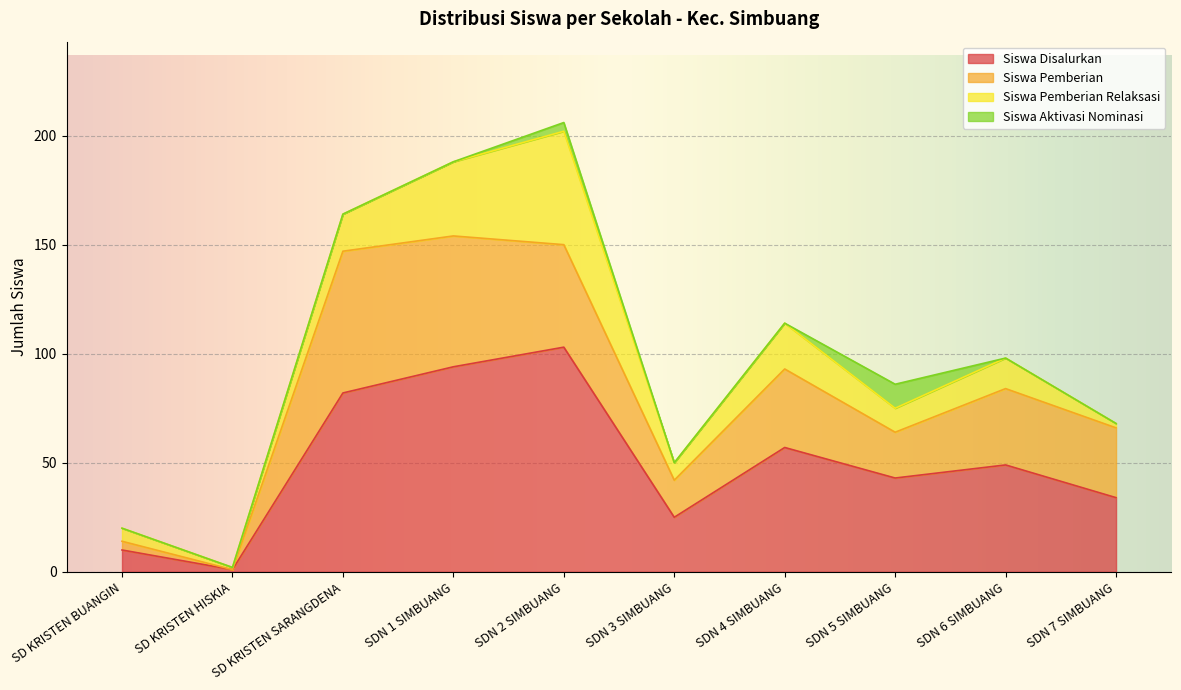

Reading left to right, transcribe all the data shown in this chart.

Siswa Disalurkan: SD KRISTEN BUANGIN=10	SD KRISTEN HISKIA=1	SD KRISTEN SARANGDENA=82	SDN 1 SIMBUANG=94	SDN 2 SIMBUANG=103	SDN 3 SIMBUANG=25	SDN 4 SIMBUANG=57	SDN 5 SIMBUANG=43	SDN 6 SIMBUANG=49	SDN 7 SIMBUANG=34
Siswa Pemberian: SD KRISTEN BUANGIN=4	SD KRISTEN HISKIA=0	SD KRISTEN SARANGDENA=65	SDN 1 SIMBUANG=60	SDN 2 SIMBUANG=47	SDN 3 SIMBUANG=17	SDN 4 SIMBUANG=36	SDN 5 SIMBUANG=21	SDN 6 SIMBUANG=35	SDN 7 SIMBUANG=32
Siswa Pemberian Relaksasi: SD KRISTEN BUANGIN=6	SD KRISTEN HISKIA=1	SD KRISTEN SARANGDENA=17	SDN 1 SIMBUANG=34	SDN 2 SIMBUANG=52	SDN 3 SIMBUANG=8	SDN 4 SIMBUANG=21	SDN 5 SIMBUANG=11	SDN 6 SIMBUANG=14	SDN 7 SIMBUANG=2
Siswa Aktivasi Nominasi: SD KRISTEN BUANGIN=0	SD KRISTEN HISKIA=0	SD KRISTEN SARANGDENA=0	SDN 1 SIMBUANG=0	SDN 2 SIMBUANG=4	SDN 3 SIMBUANG=0	SDN 4 SIMBUANG=0	SDN 5 SIMBUANG=11	SDN 6 SIMBUANG=0	SDN 7 SIMBUANG=0